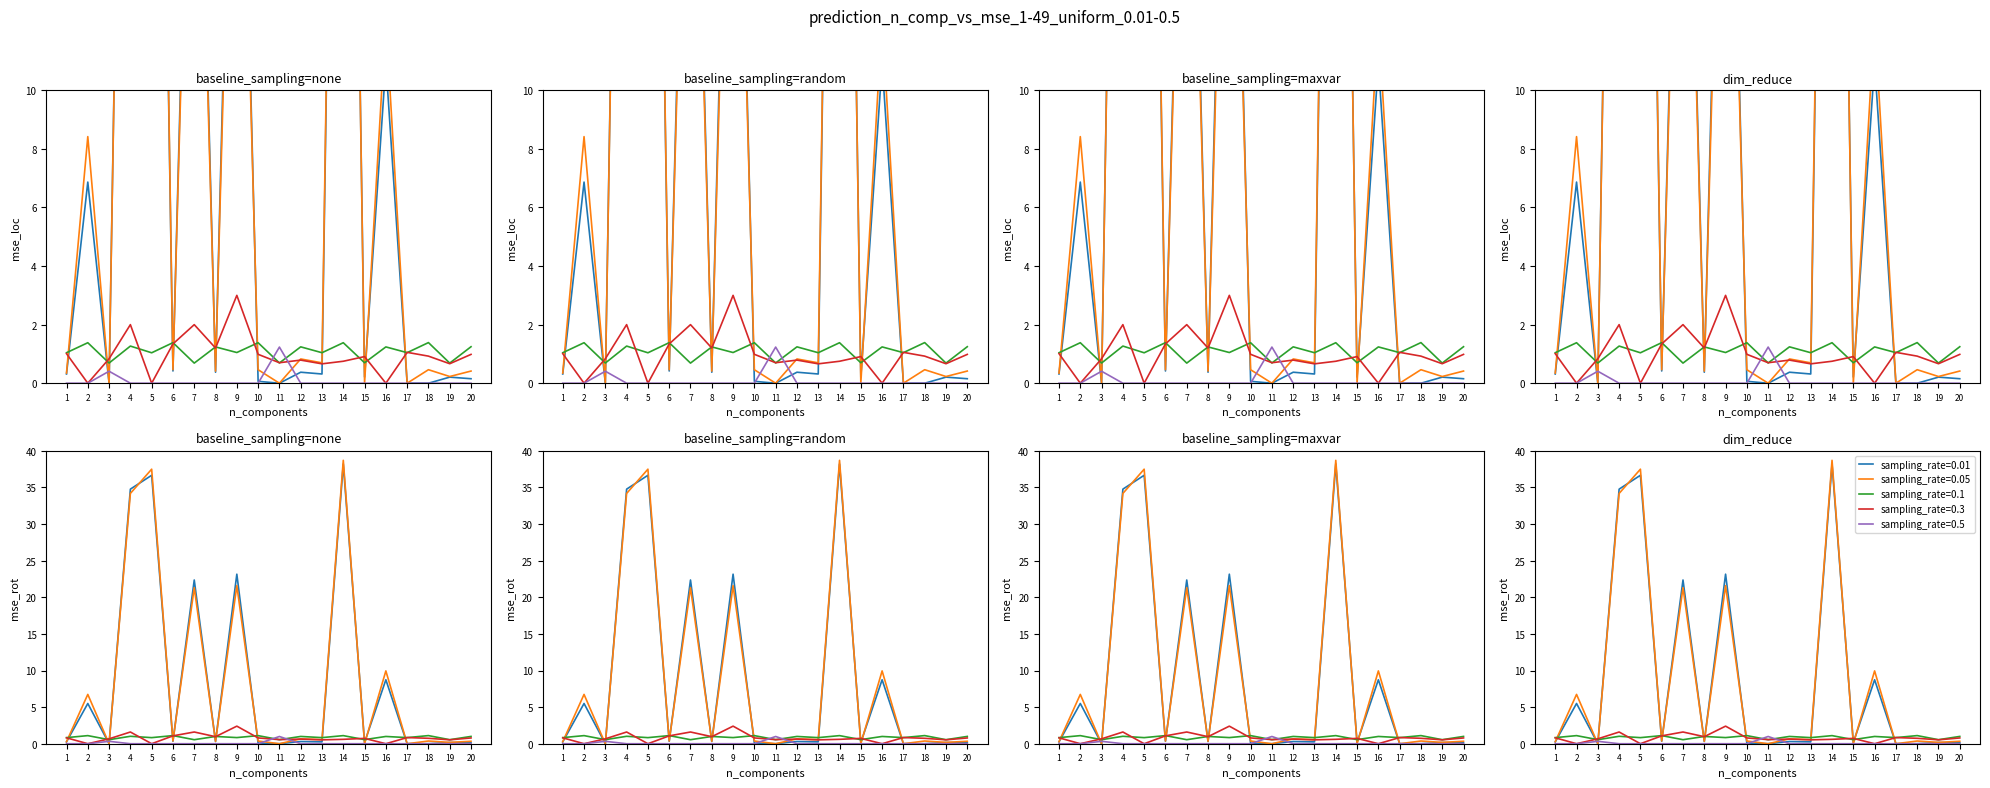

What is the value of the uplacheno (col_4) point at the 15th from the left?

0.7